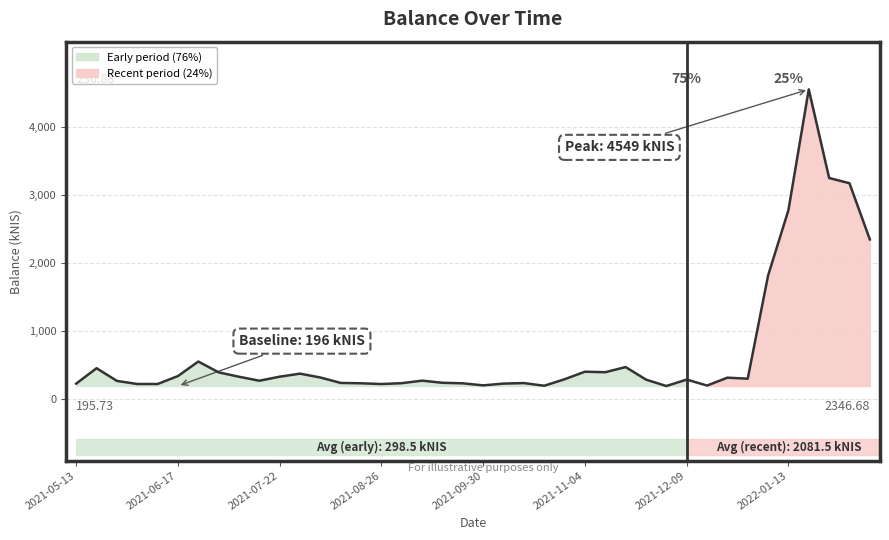

What is the sum of the values at 2021-05-27 and 2021-10-14?

509.6